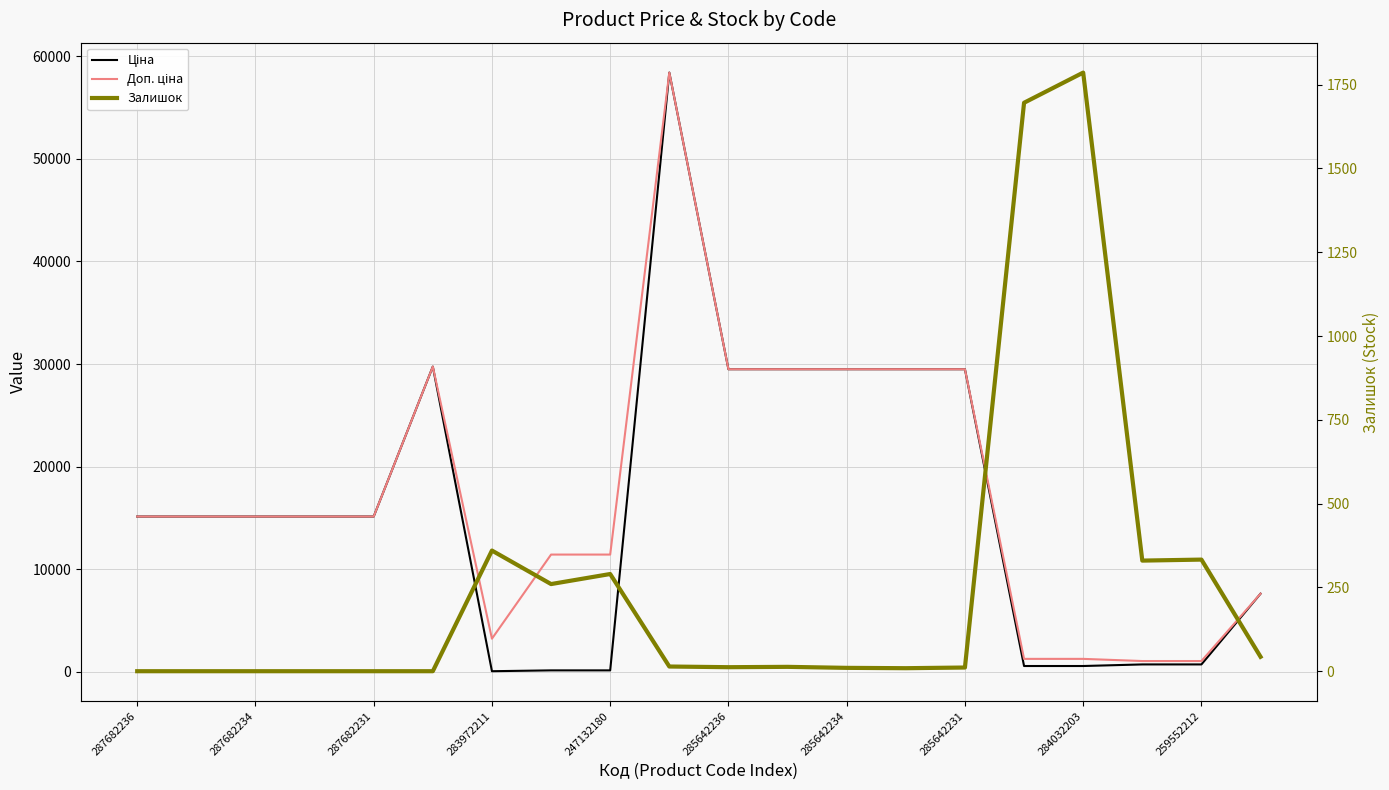

Is this an area chart (filled region under the line)?

No